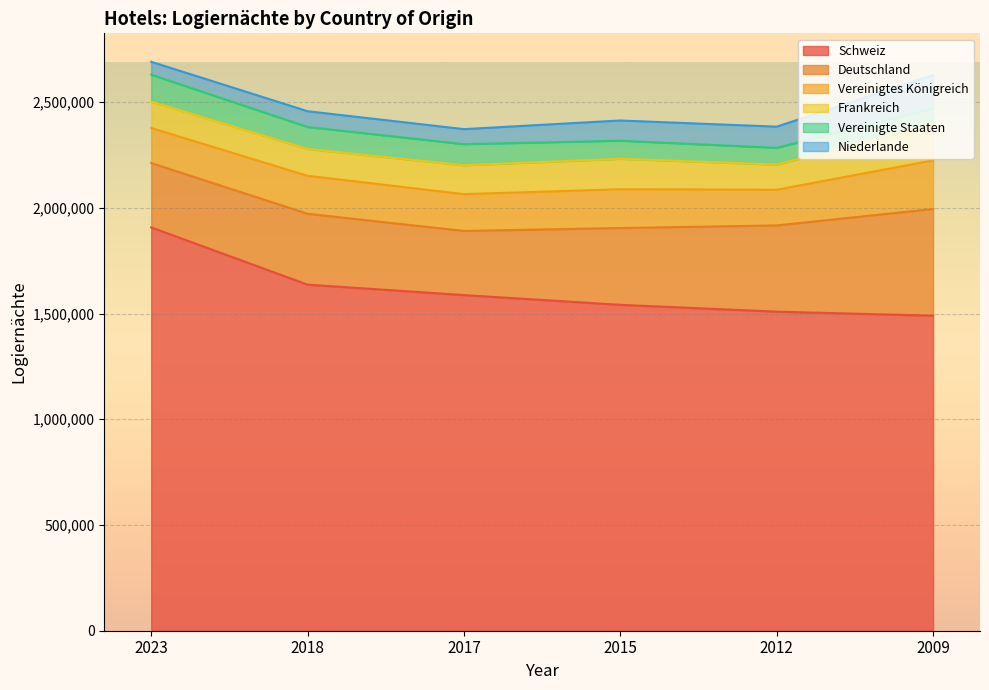

Where is Vereinigtes Königreich nearest to the value 197748?

2015